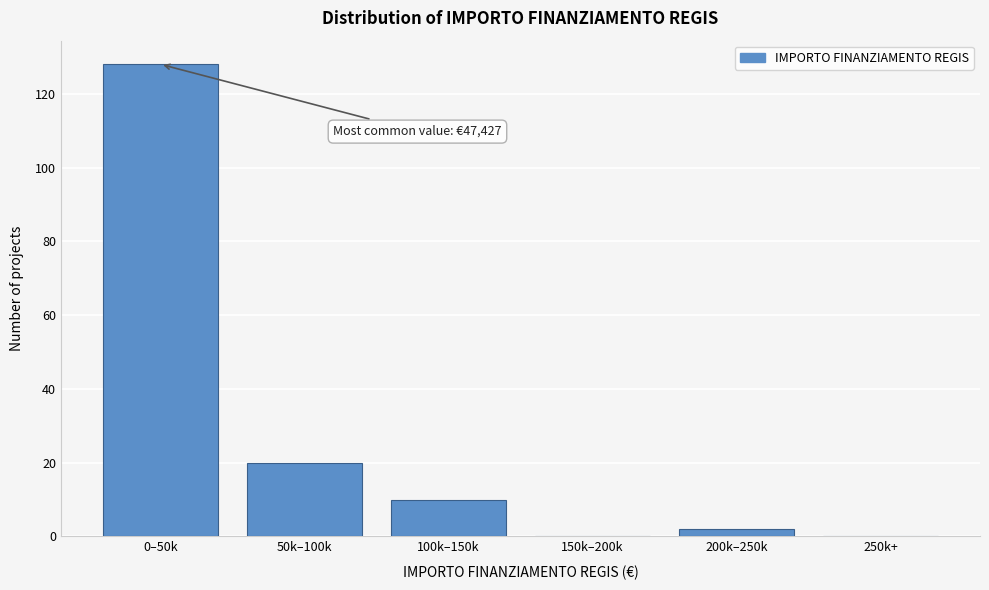

Reading left to right, what are all the values shown in this chart?

0–50k=128	50k–100k=20	100k–150k=10	150k–200k=0	200k–250k=2	250k+=0